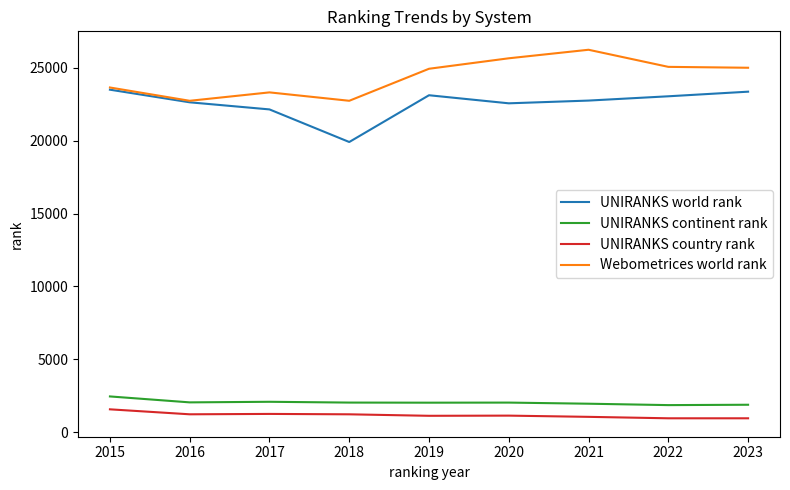

True or false: Webometrices world rank and UNIRANKS country rank intersect in this chart.

False